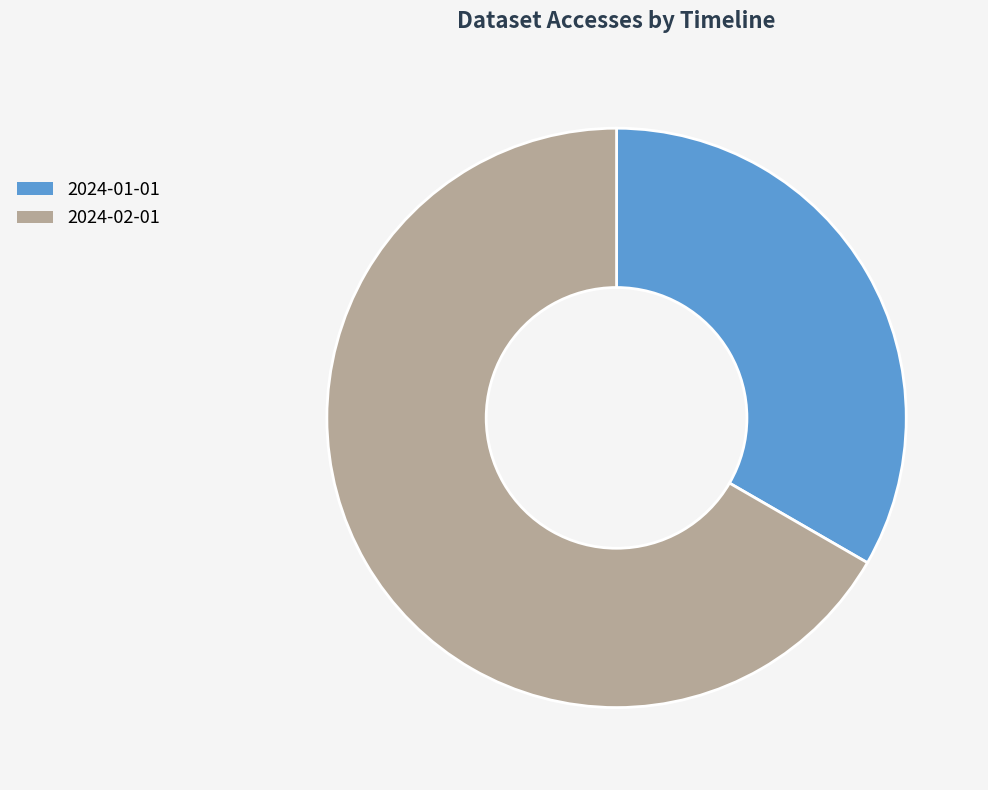

Rank the categories by value from highest to lowest.

2024-02-01, 2024-01-01